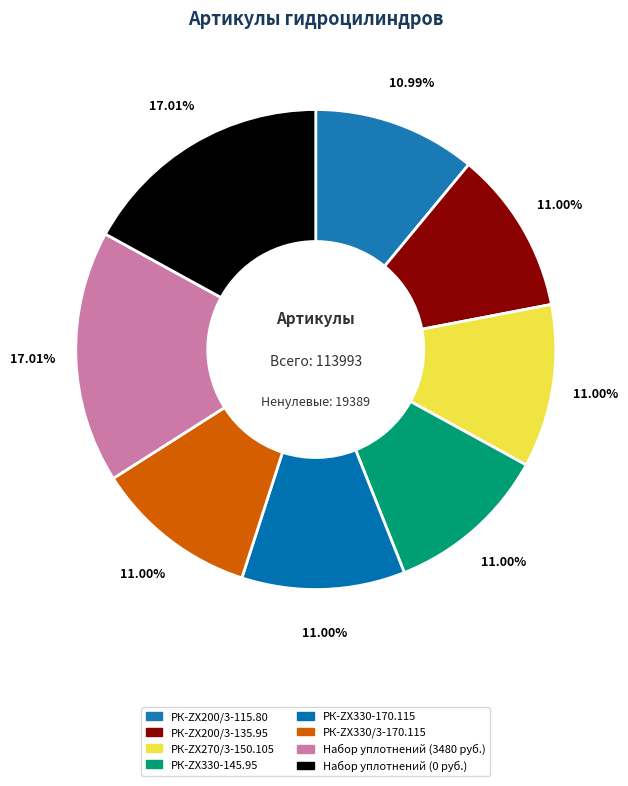

What is the ratio of the value at РК-ZX330-170.115 to the value at РК-ZX200/3-135.95?

1.0